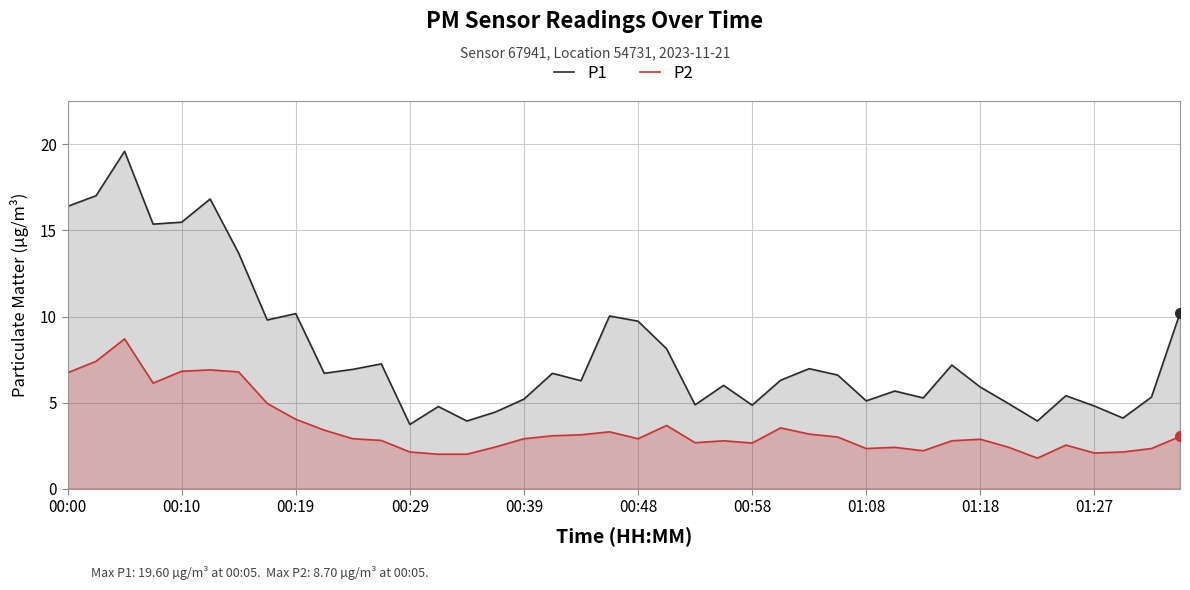

Which series has the widest spread of values?

P1